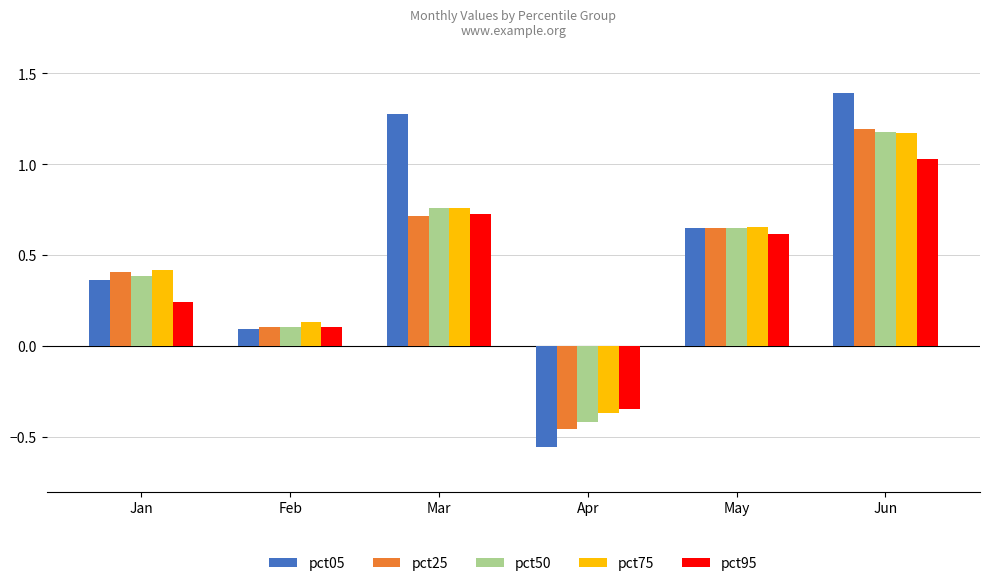

What are all the series names shown in the legend?

pct05, pct25, pct50, pct75, pct95